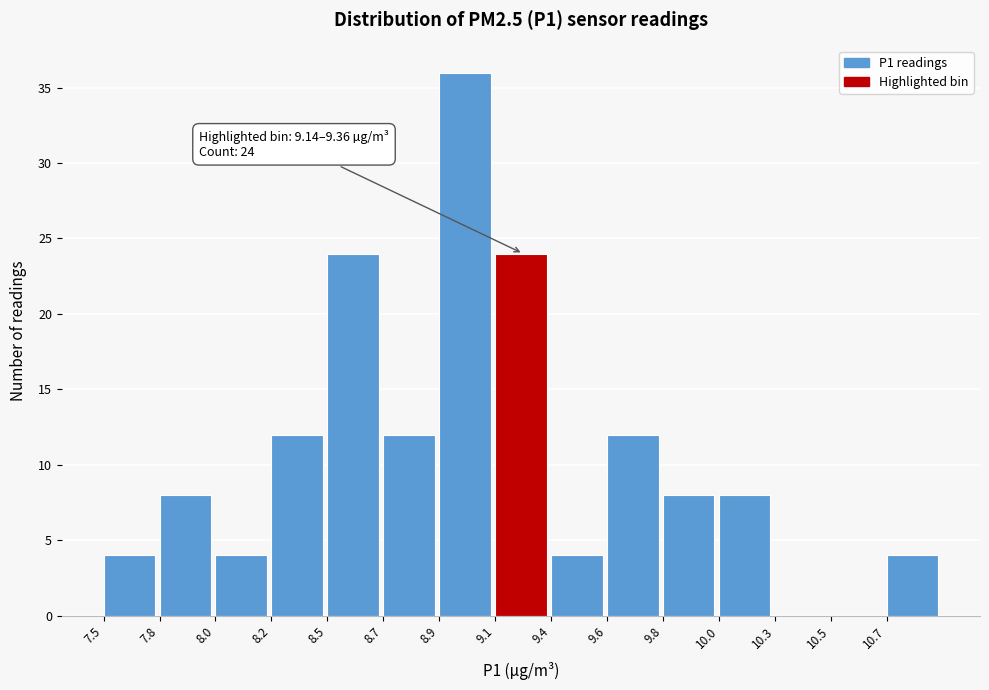

Reading right to left, list all the values displayed in this chart.

10.7=4	10.5=0	10.3=0	10.0=8	9.8=8	9.6=12	9.4=4	9.1=24	8.9=36	8.7=12	8.5=24	8.2=12	8.0=4	7.8=8	7.5=4